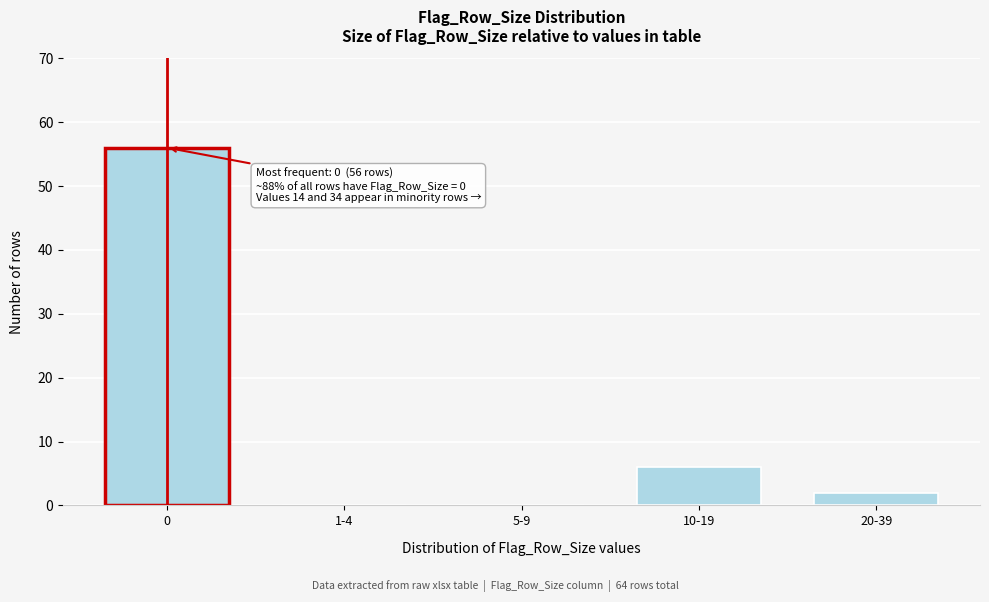

Reading right to left, list all the values displayed in this chart.

20-39=2	10-19=6	5-9=0	1-4=0	0=56